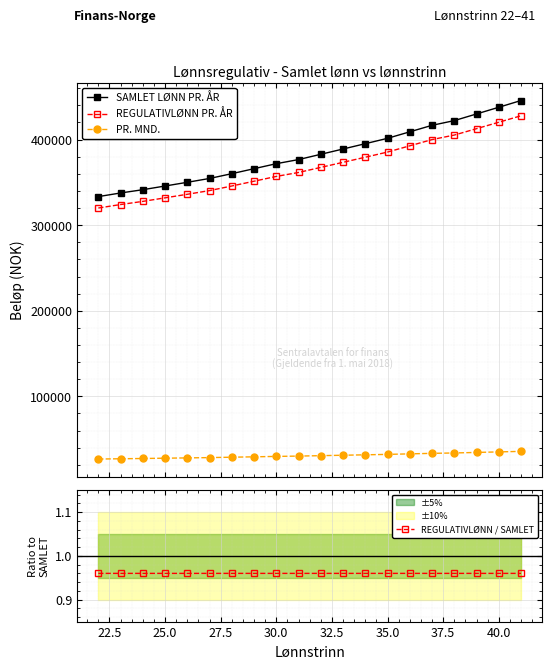

What is the value of the PR. MND. point at the 16th from the left?

33336